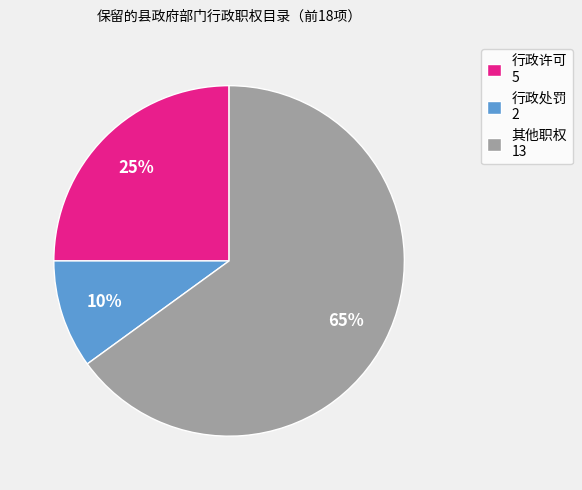

Does 其他职权 represent more than half of the total?

Yes